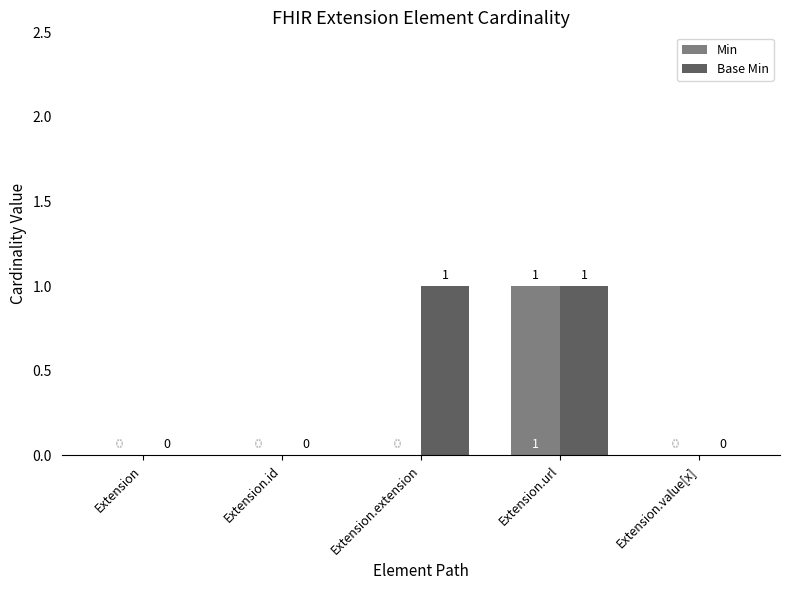

True or false: Min has a value of 0 at Extension.id.

True